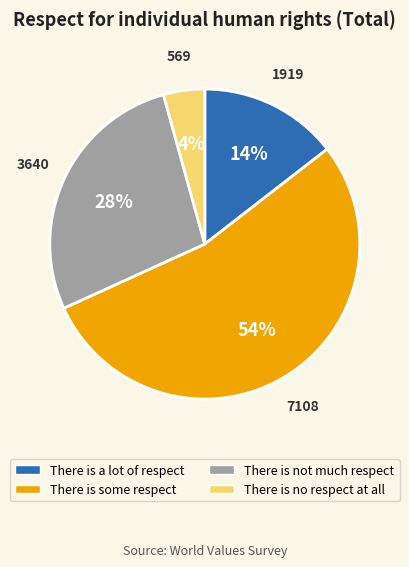

The There is not much respect slice represents 20% of the pie. True or false?

False